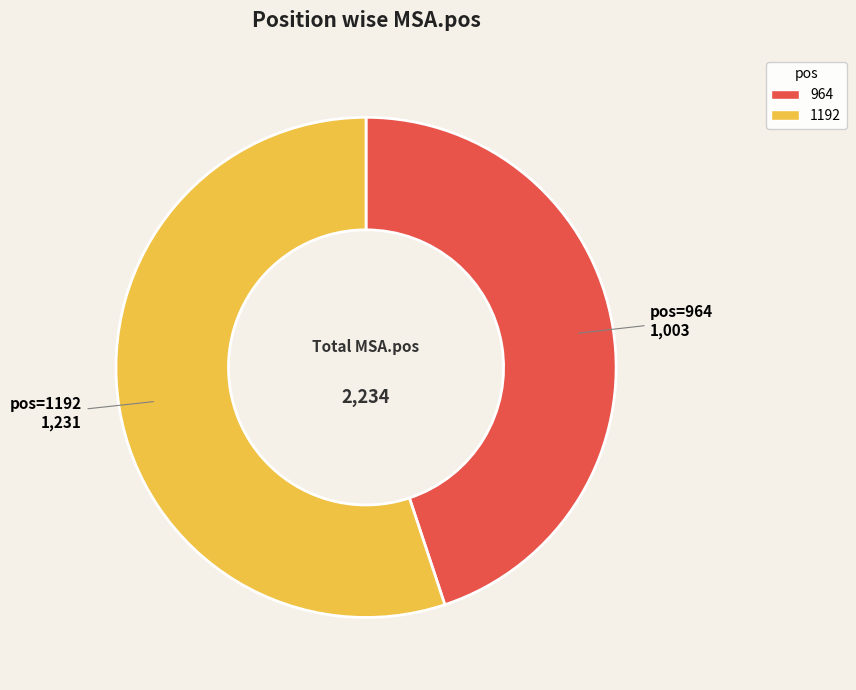

How many segments does this pie chart have?

2